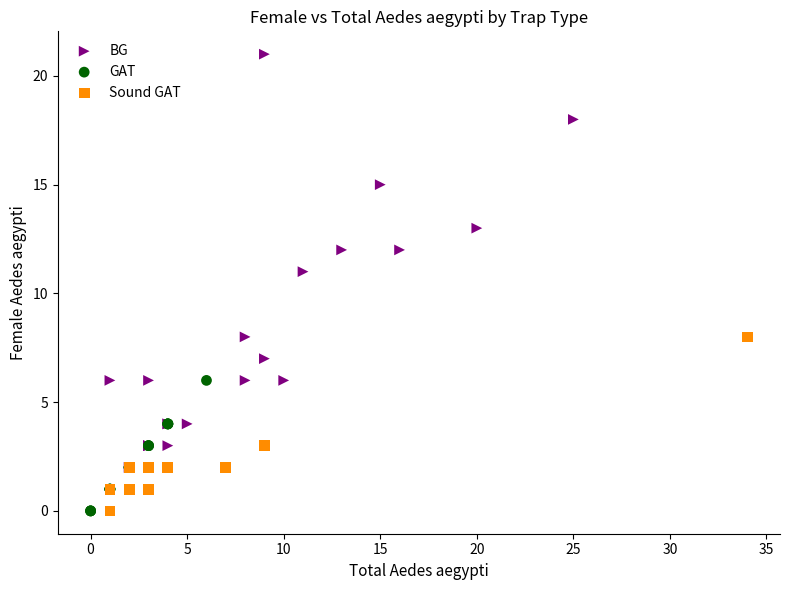

Which series has the widest spread of Y values?

BG